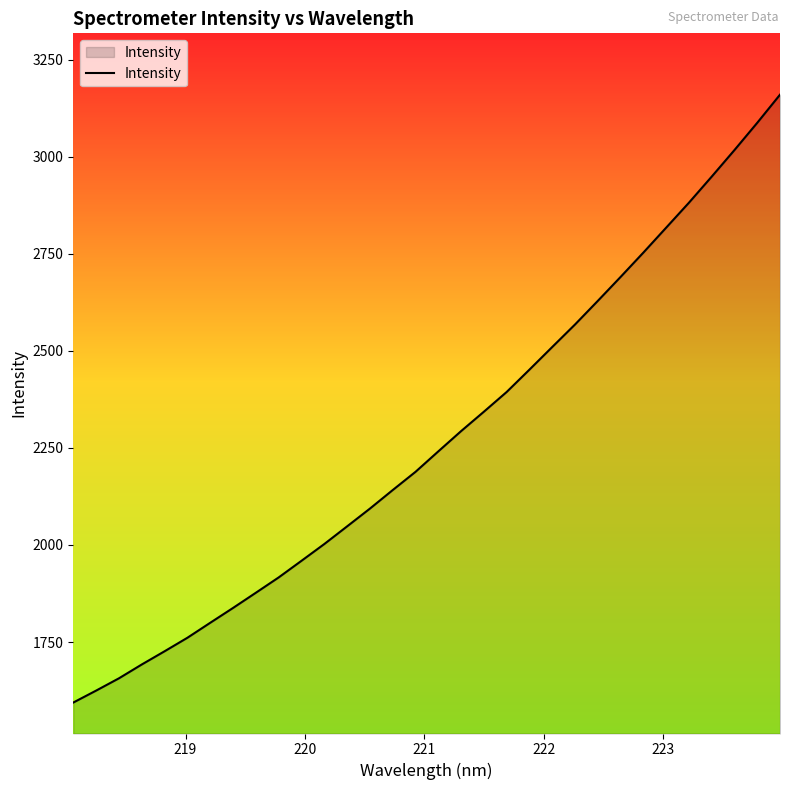

Does the chart display data point markers on the line(s)?

No